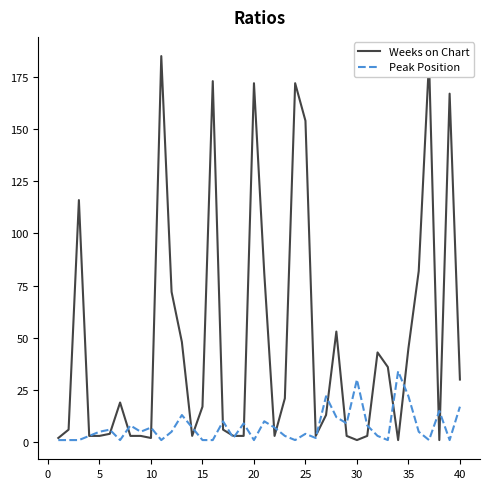

At how many categories does at least one series exceed 150?

7